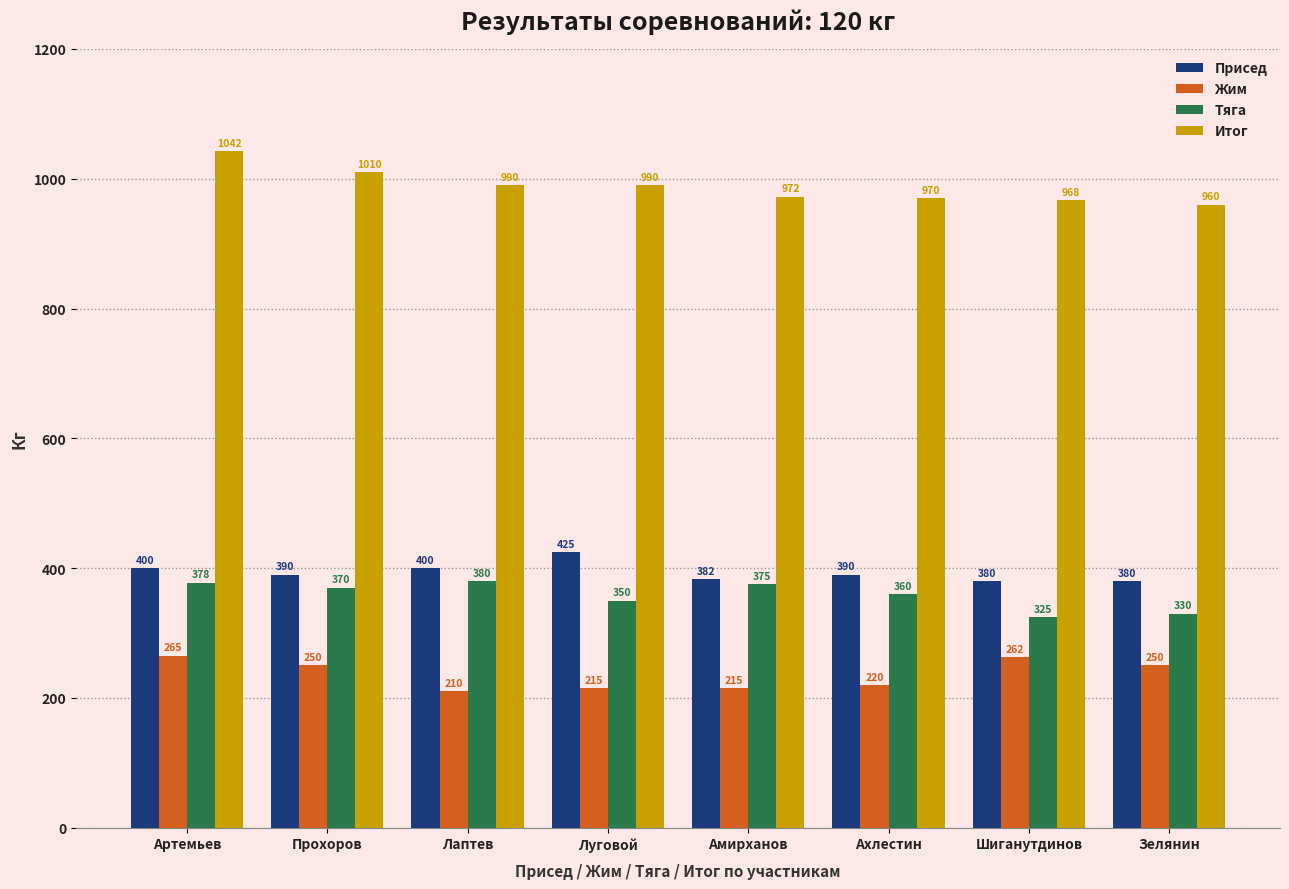

At which category does the chart reach its minimum across all series?

Лаптев